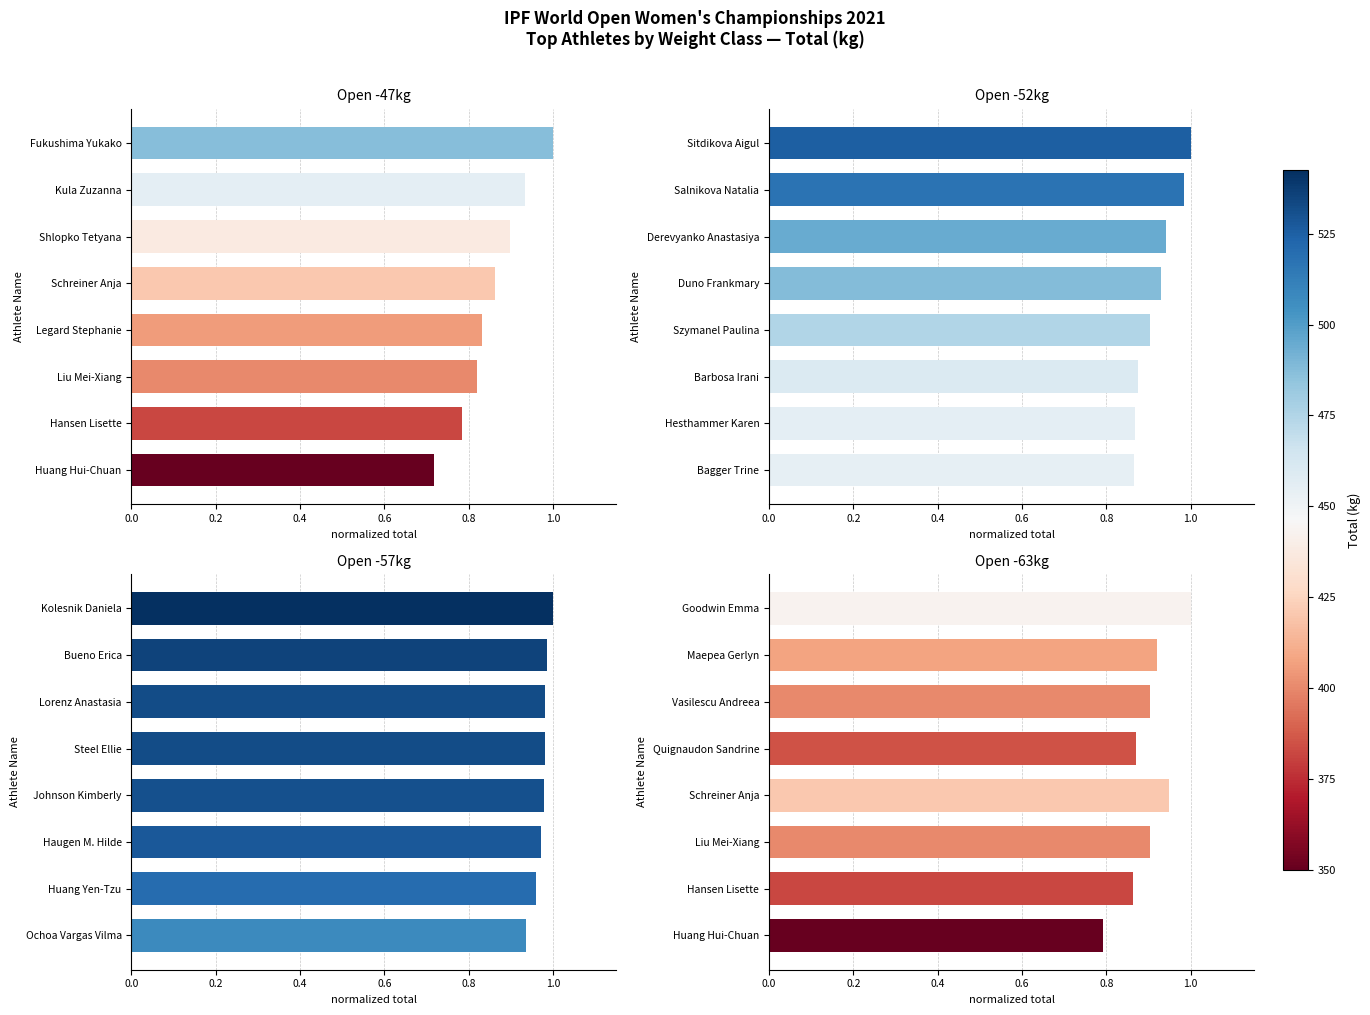

What is the difference between the maximum and minimum values?

0.2